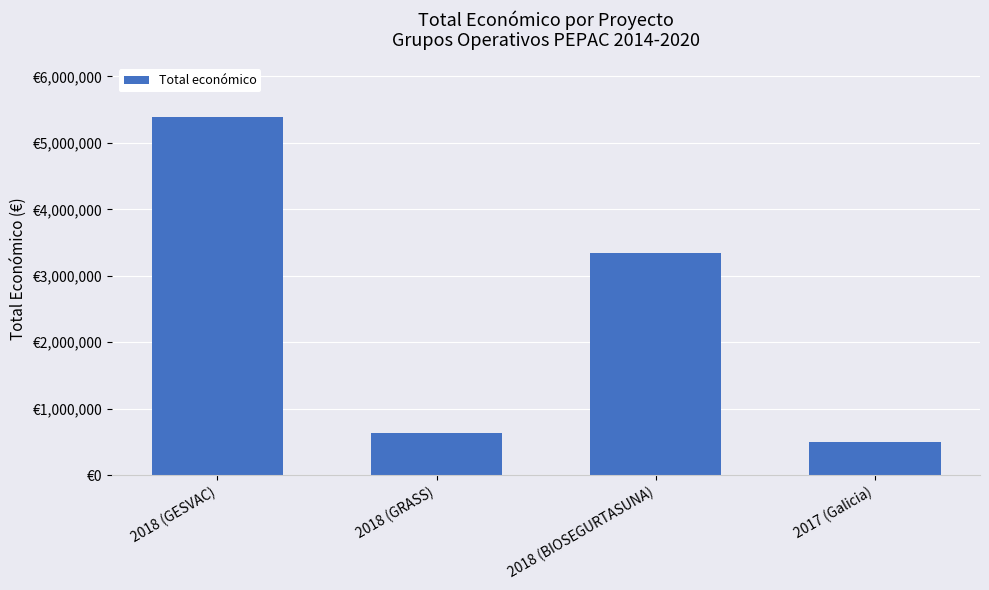

The value at 2018 (BIOSEGURTASUNA) is 4948876. True or false?

False